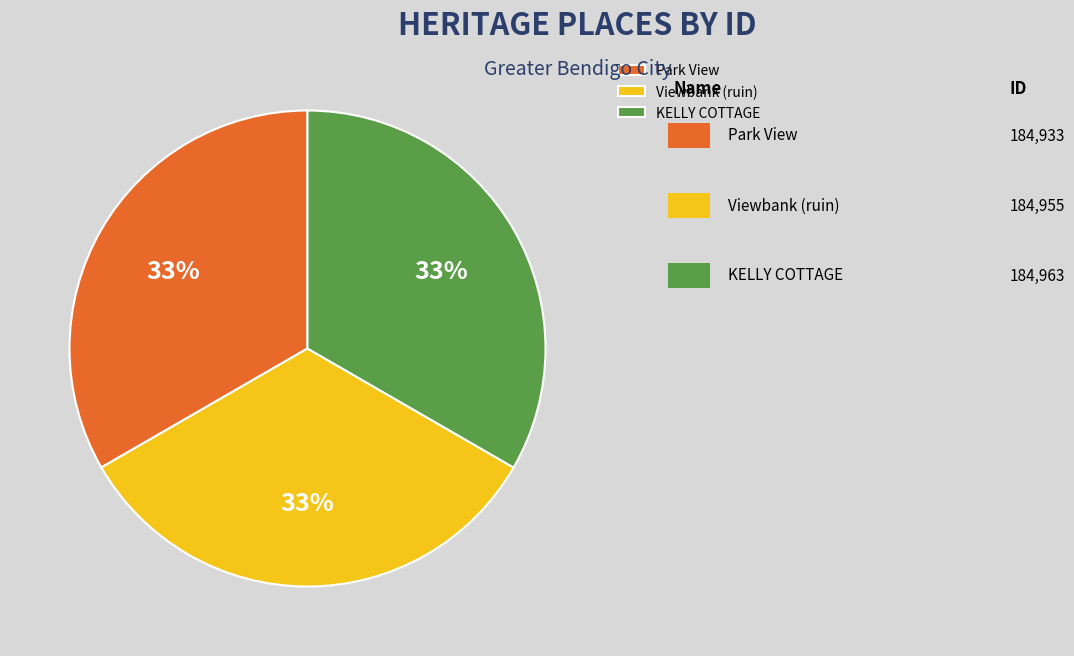

True or false: Park View accounts for 25% of the total.

False